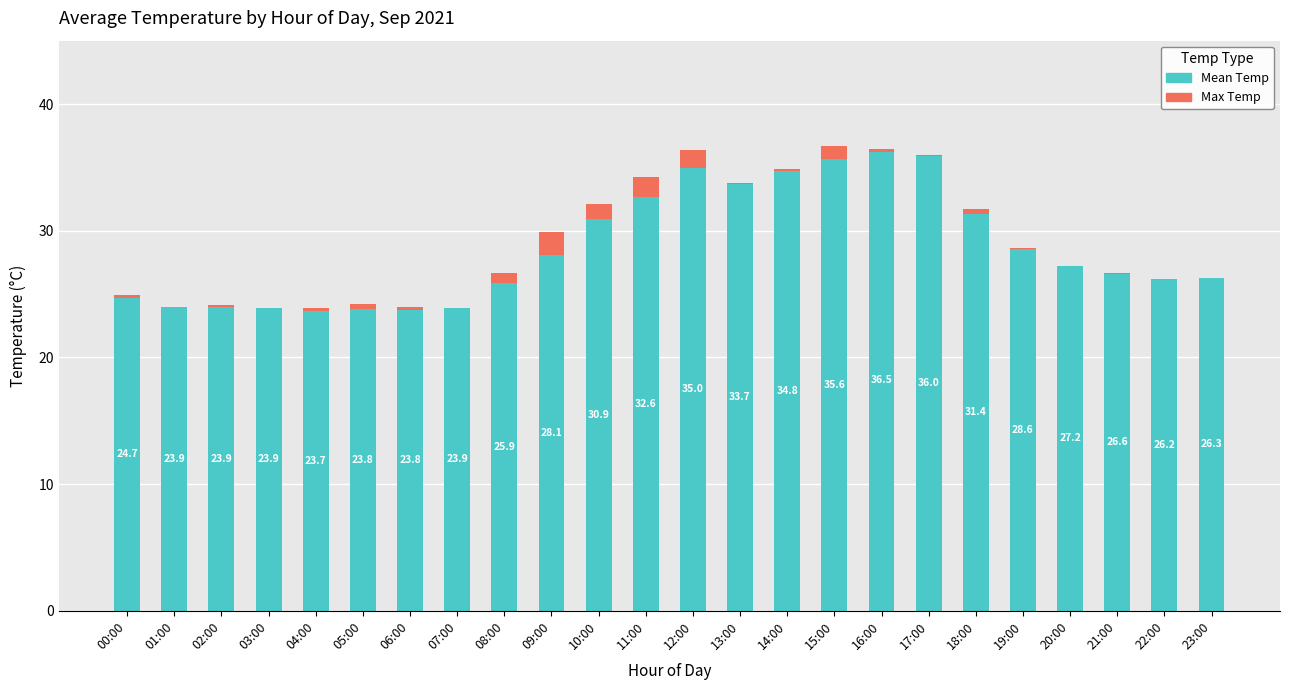

At which category is the sum across all series the highest?

15:00